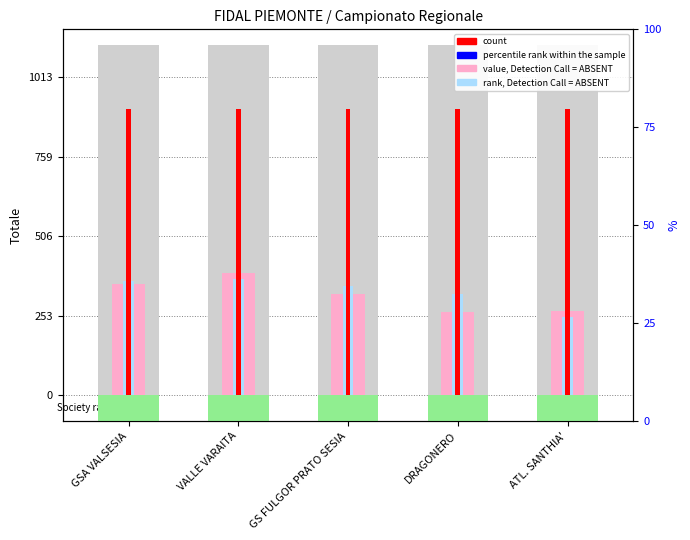

What is the minimum value for count?

911.7